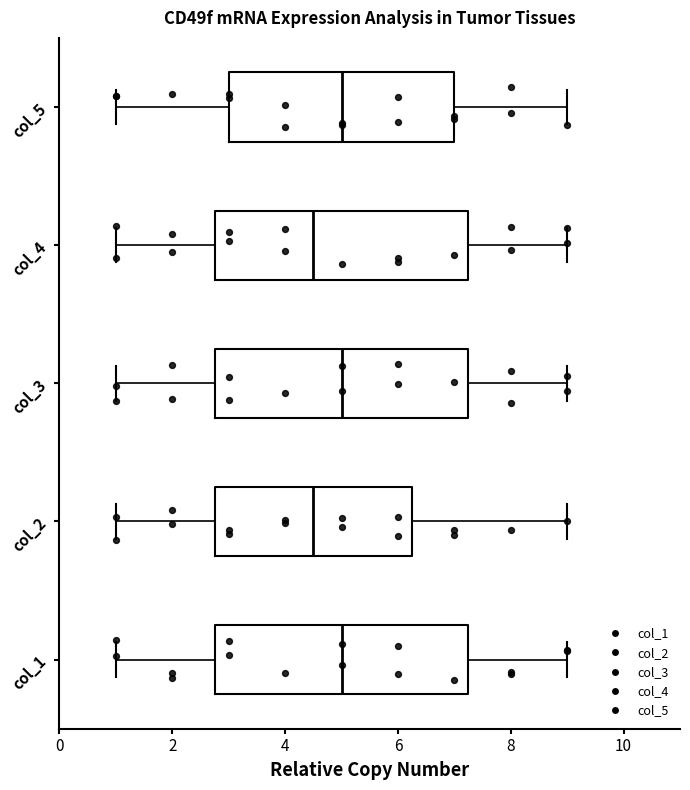

Where is the left edge of the box for col_3 on the x-axis? The values are not printed on the chart, so give them approximately, as read against the axis.

2.8